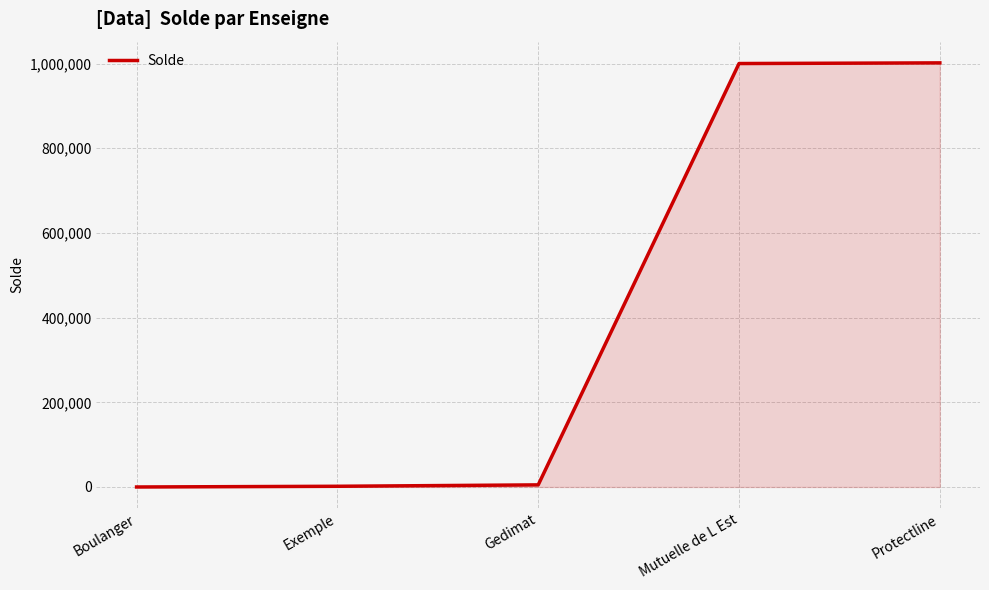

What is the difference between the second highest and second lowest values?

998232